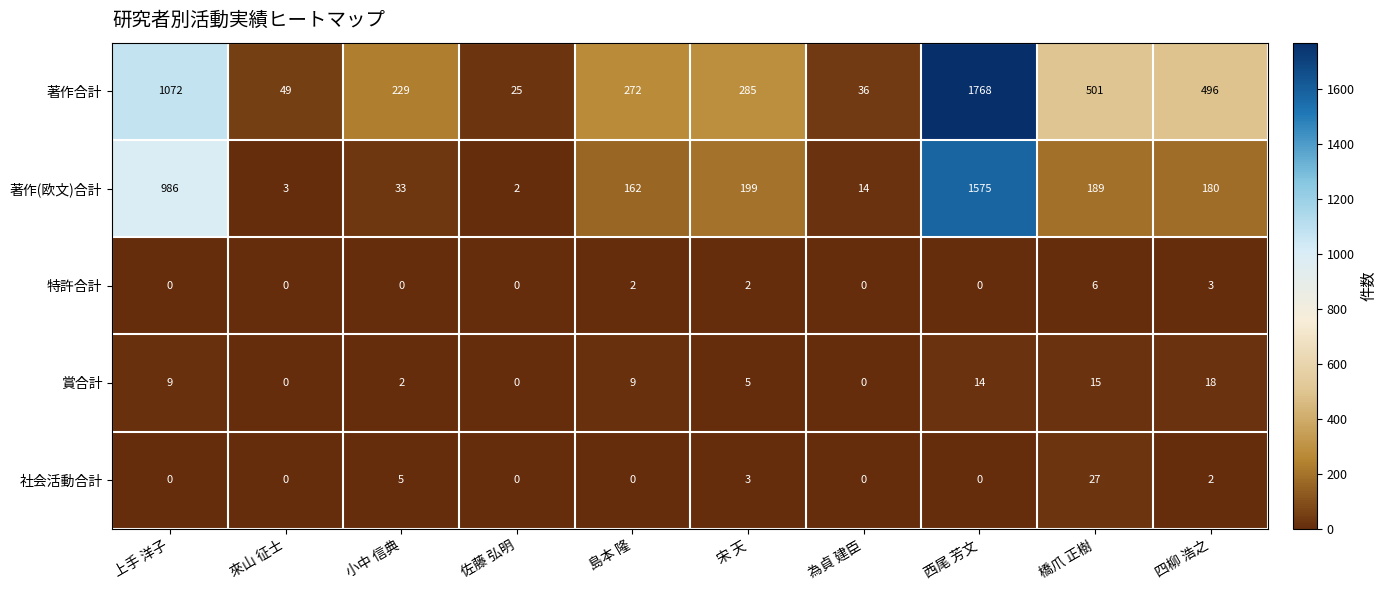

What is the difference between the highest and lowest values at 西尾 芳文?

1768